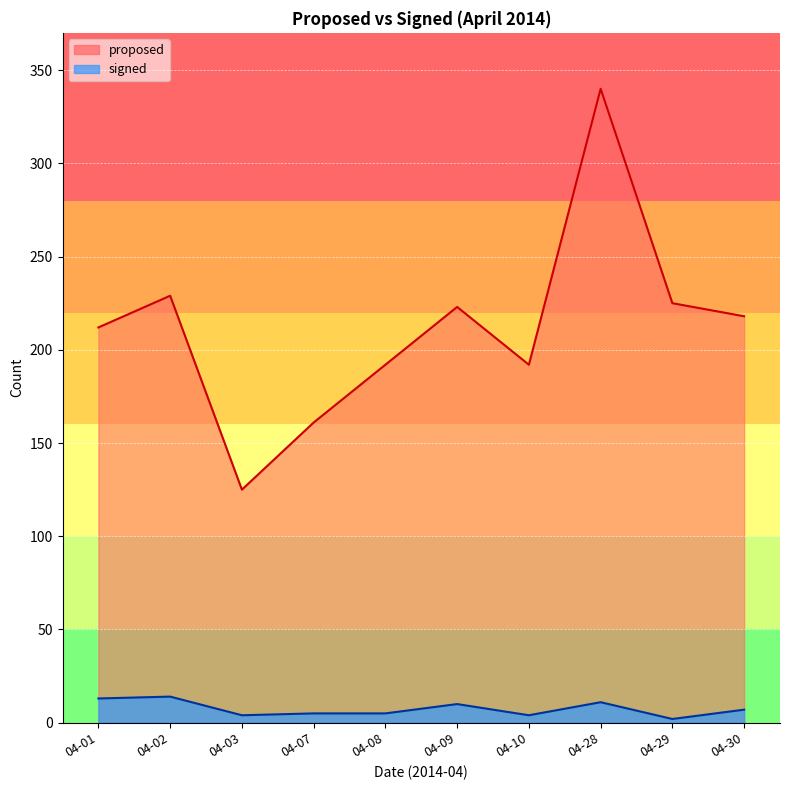

What is the highest value of the proposed series?

340